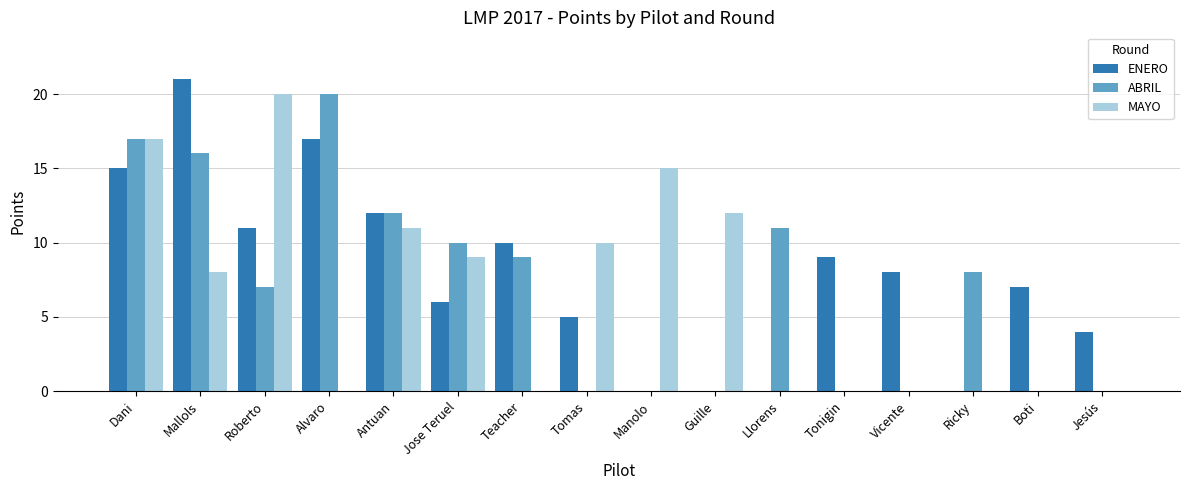

Are the bars horizontal?

No